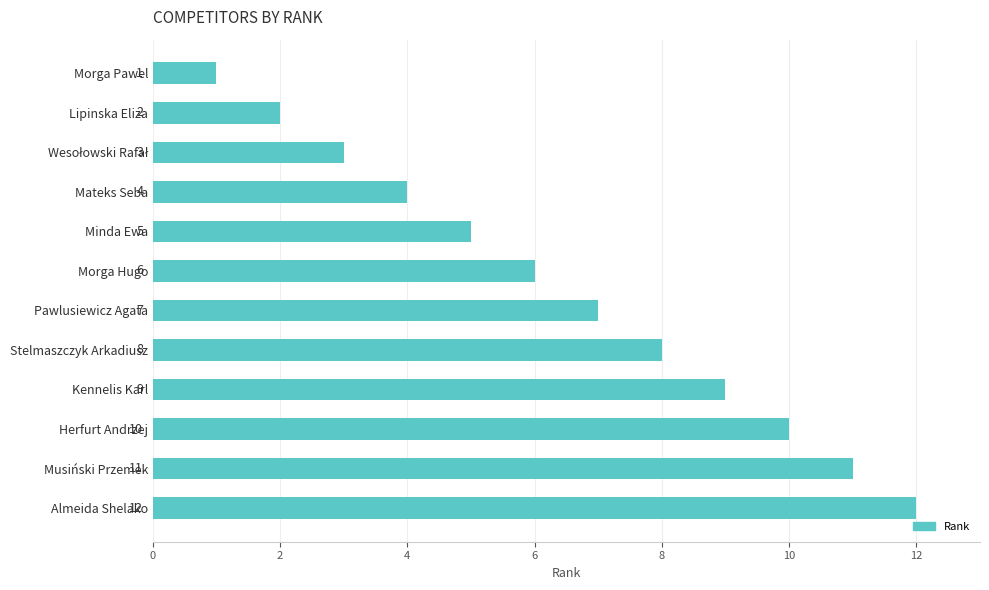

What is the minimum value shown in the chart?

1